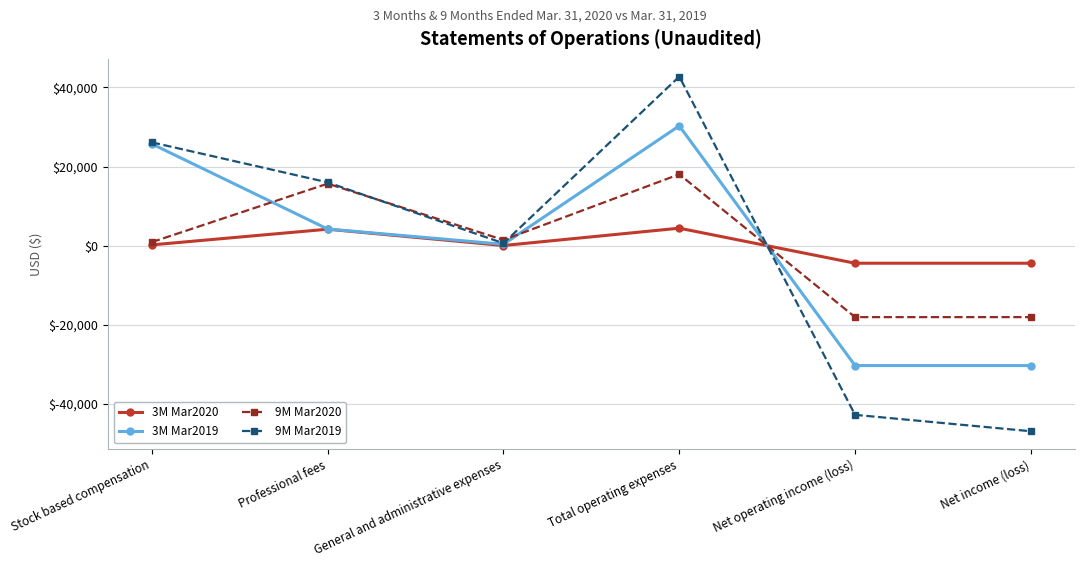

At Net operating income (loss), list the series in order from smallest to largest.

9M Mar2019, 3M Mar2019, 9M Mar2020, 3M Mar2020